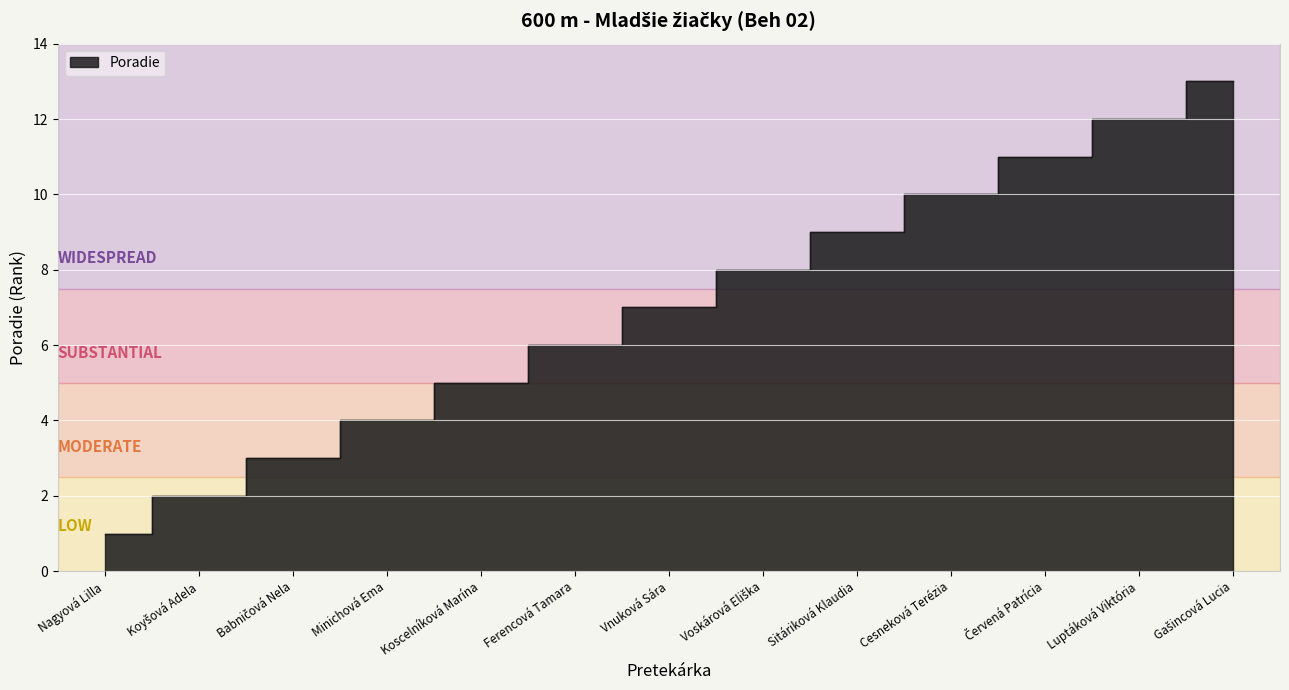

What is the maximum value shown in the chart?

13